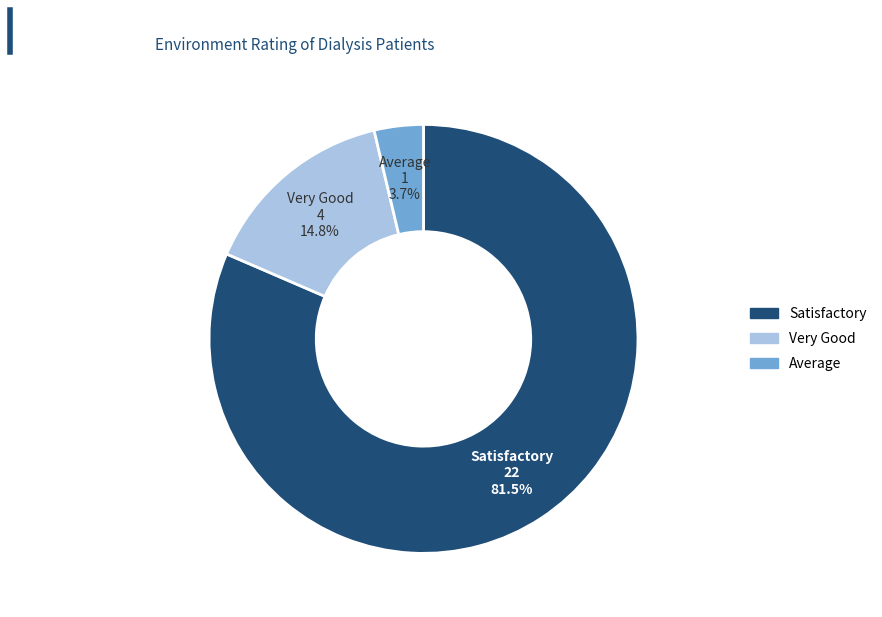

Rank the categories by value from lowest to highest.

Average, Very Good, Satisfactory